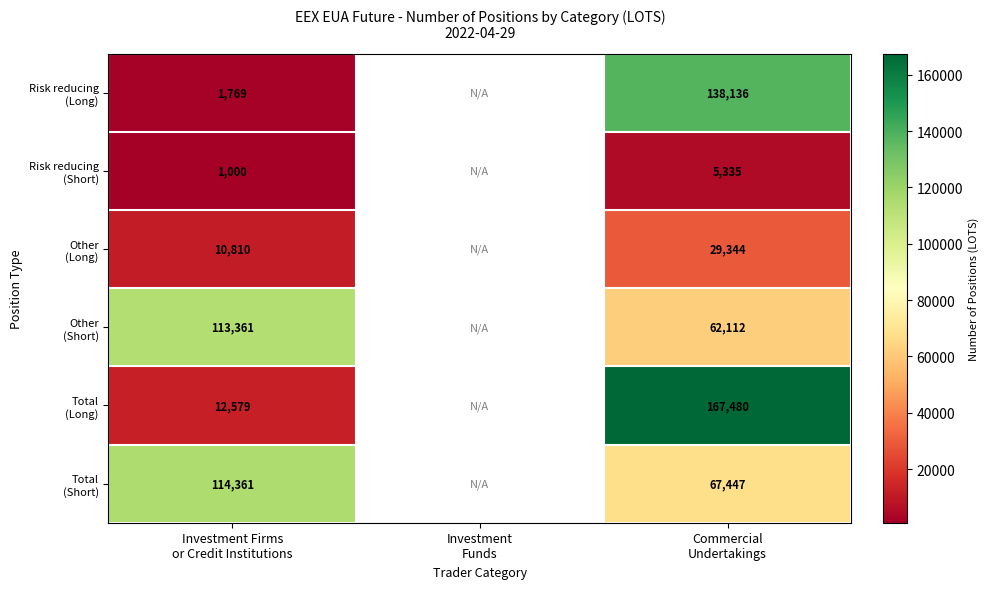

Is the value of Risk reducing (Long) at Investment Firms or Credit Institutions greater than the value of Other (Short) at Commercial Undertakings?

No